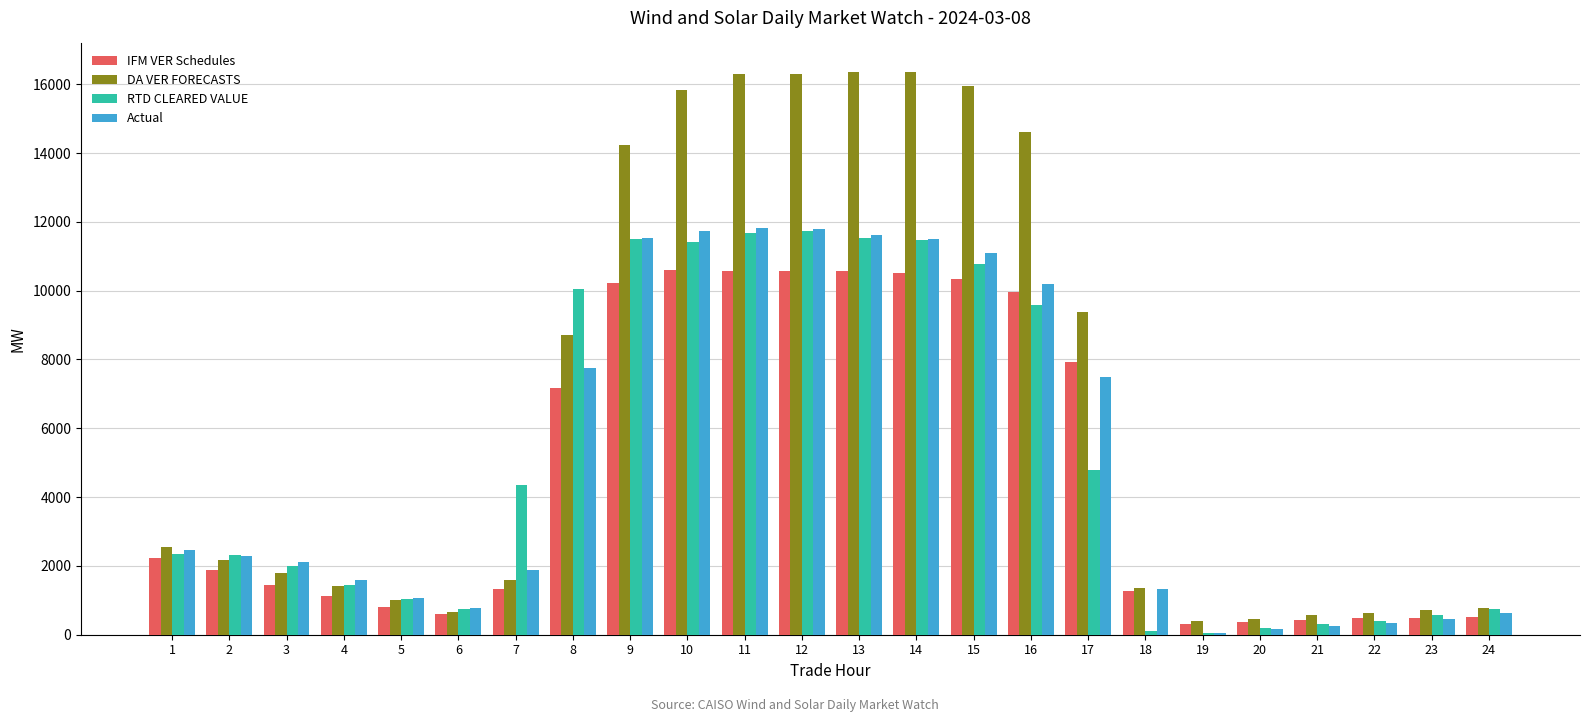

What is the spread (max minus min) of values at 20?

313.5